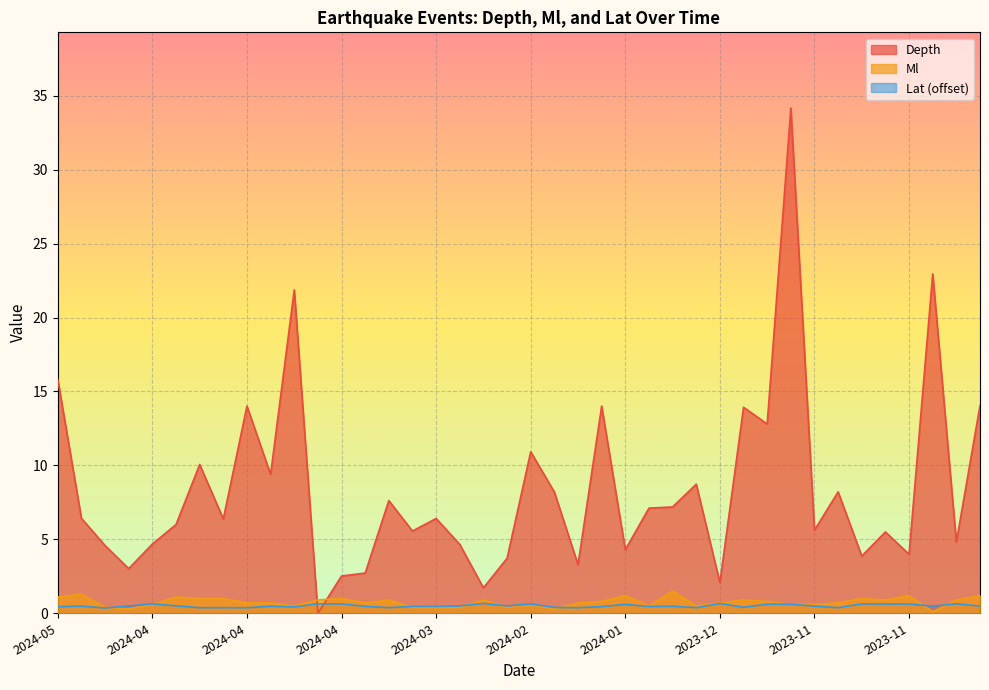

Is it true that Depth equals 3.0 at 2024-03-30?

False